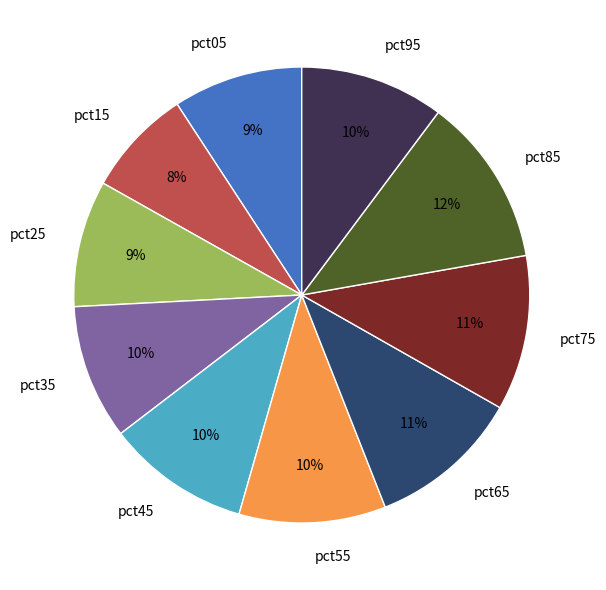

To the nearest percent, what is the difference between the pct65 and pct05 slice percentages?

2%